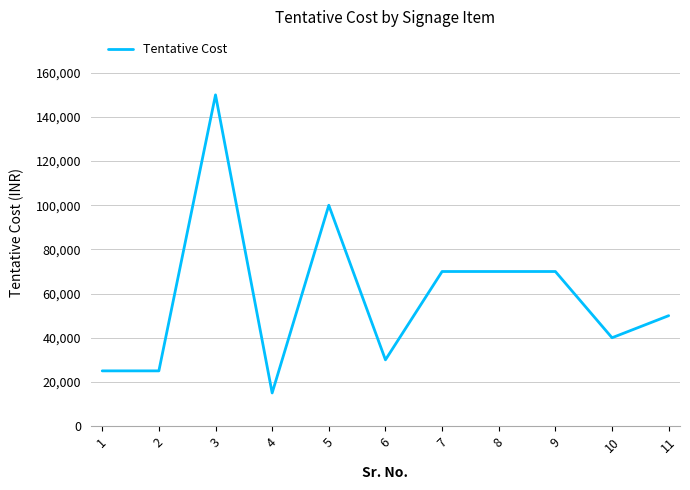

What is the average value?

58636